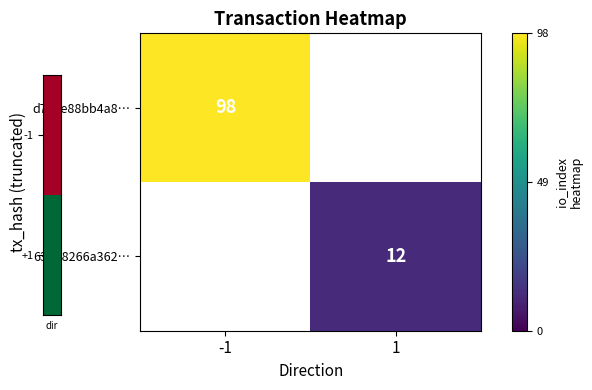

The value of 63b18266a362… at 1 is 12. True or false?

True